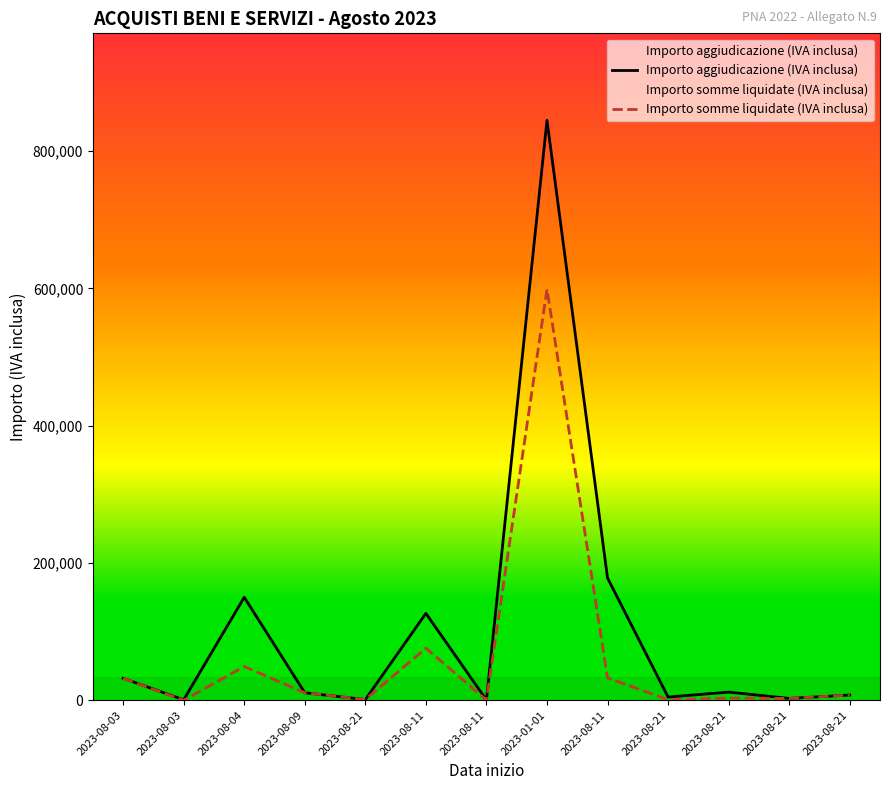

At which category does Importo aggiudicazione (IVA inclusa) reach its first local valley?

2023-08-03